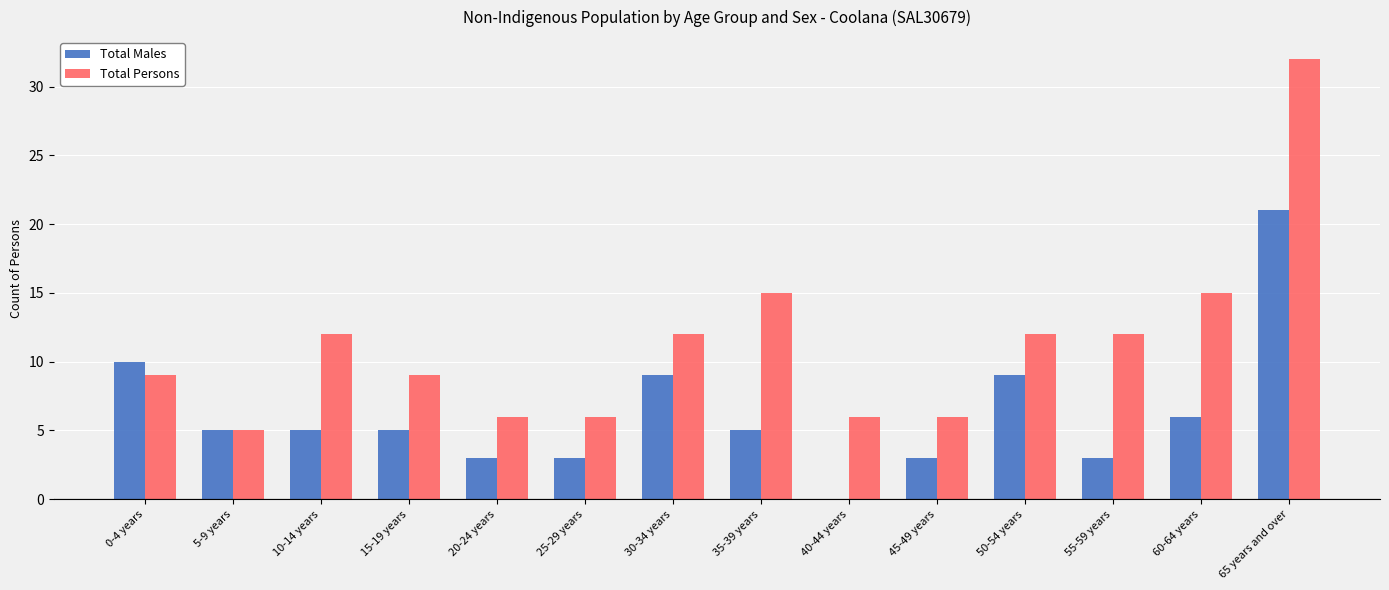

Which series changed the most between 10-14 years and 30-34 years?

Total Males